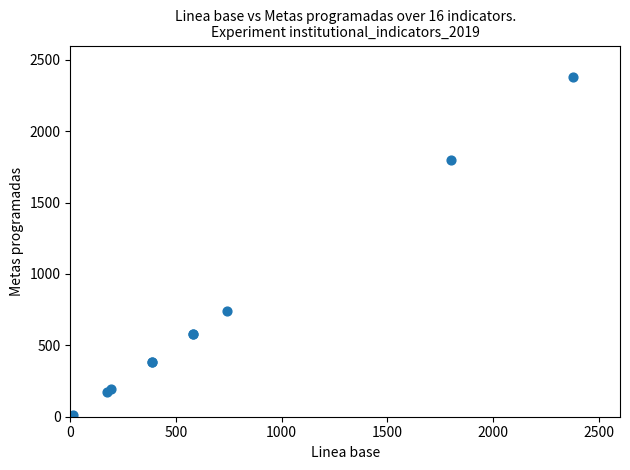

What Y value in the scatter plot is closest to 1190?

743